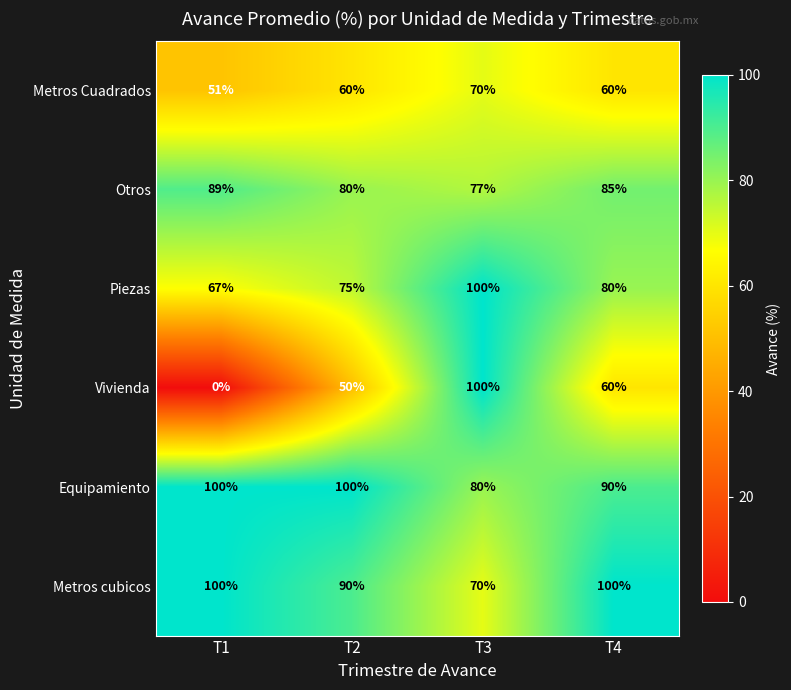

Which category has the lowest value across all series?

T1